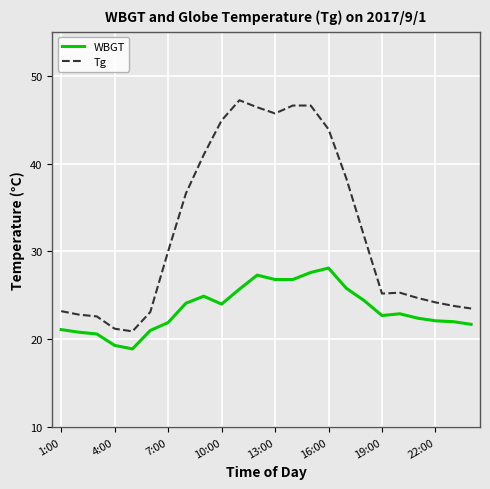

What are all the series names shown in the legend?

WBGT, Tg